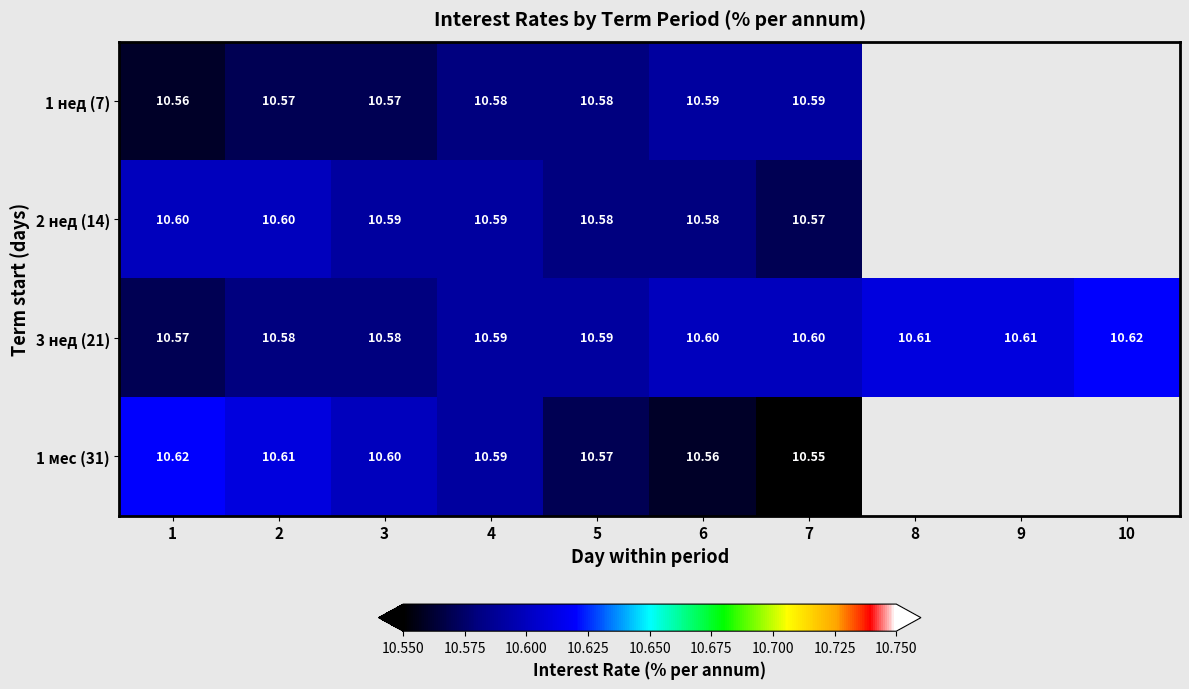

Read the 3 нед (21) value at 5.

10.6